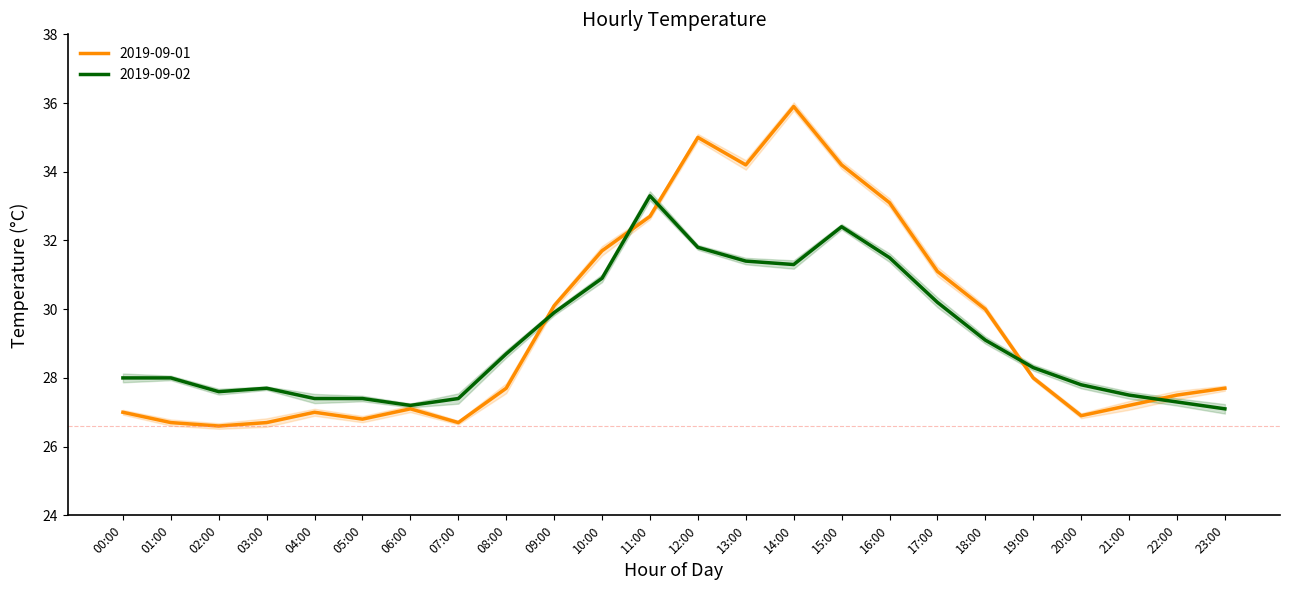

Reading left to right, what are all the values shown in this chart?

2019-09-01: 27.0	26.7	26.6	26.7	27.0	26.8	27.1	26.7	27.7	30.1	31.7	32.7	35.0	34.2	35.9	34.2	33.1	31.1	30.0	28.0	26.9	27.2	27.5	27.7
2019-09-02: 28.0	28.0	27.6	27.7	27.4	27.4	27.2	27.4	28.7	29.9	30.9	33.3	31.8	31.4	31.3	32.4	31.5	30.2	29.1	28.3	27.8	27.5	27.3	27.1